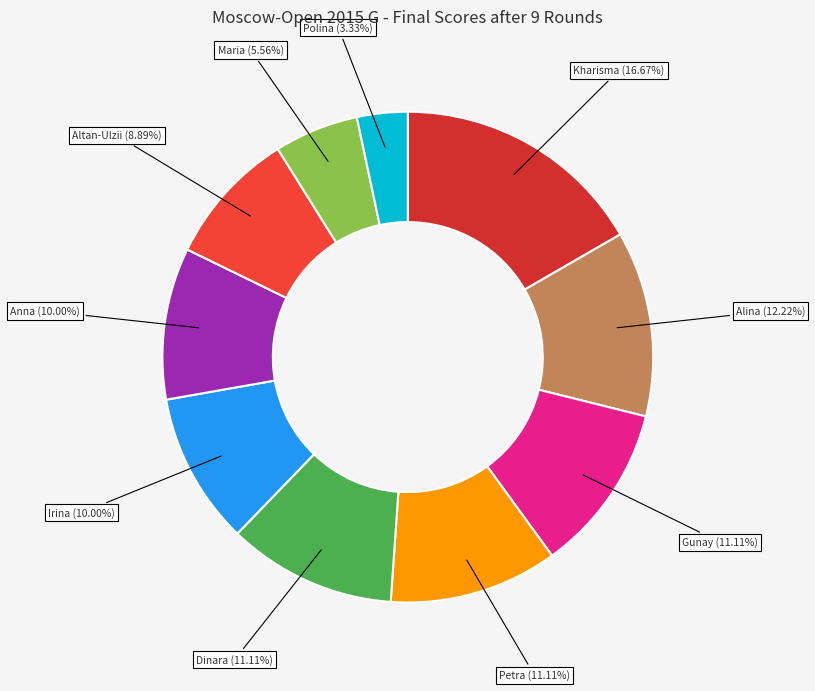

To the nearest percent, what is the average slice percentage?

10%